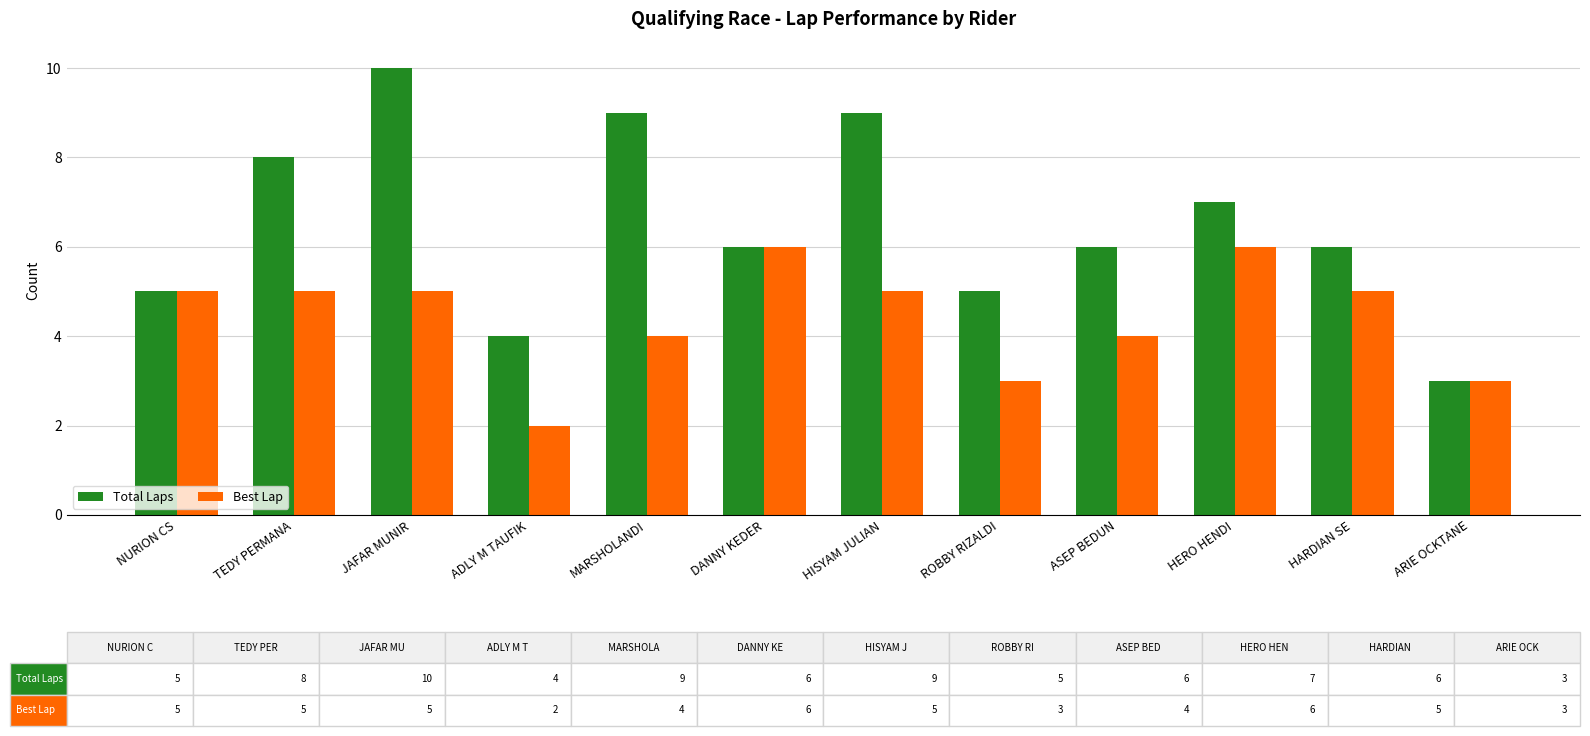

The value of Best Lap at DANNY KEDER is 1. True or false?

False